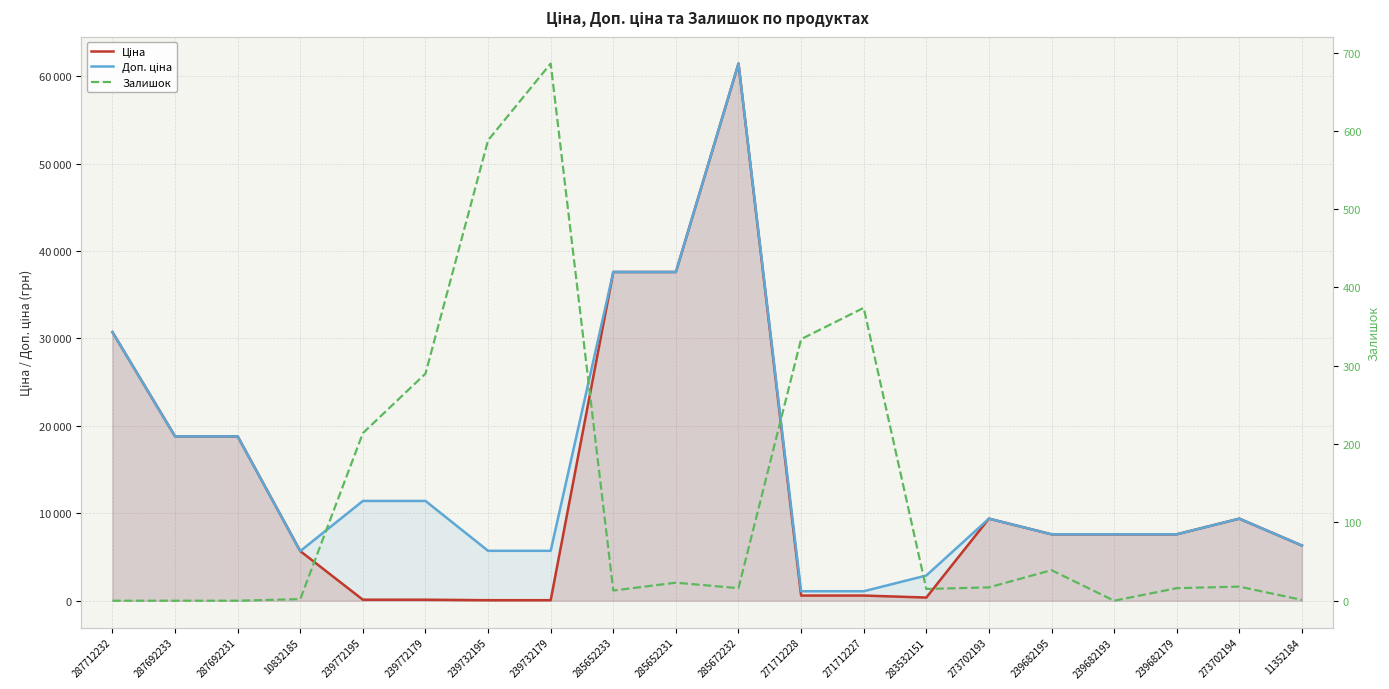

What are all the series names shown in the legend?

Ціна, Доп. ціна, Залишок